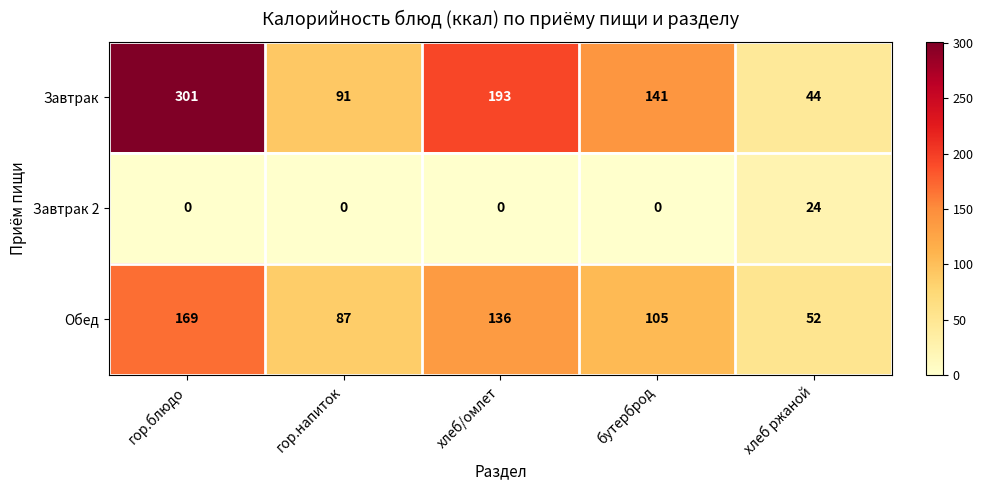

What is the difference between the second highest and minimum values in the Завтрак series?

149